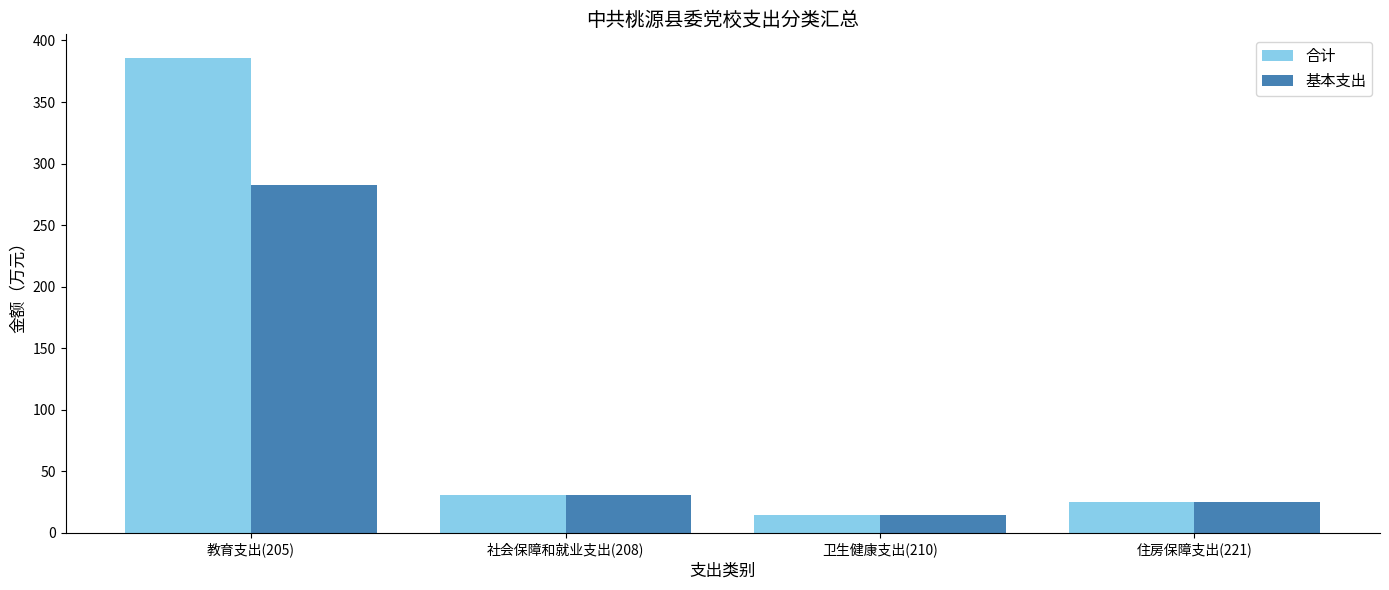

Reading left to right, list all the values displayed in this chart.

合计: 教育支出(205)=385.7	社会保障和就业支出(208)=31.1	卫生健康支出(210)=14.8	住房保障支出(221)=25.2
基本支出: 教育支出(205)=282.7	社会保障和就业支出(208)=31.1	卫生健康支出(210)=14.8	住房保障支出(221)=25.2